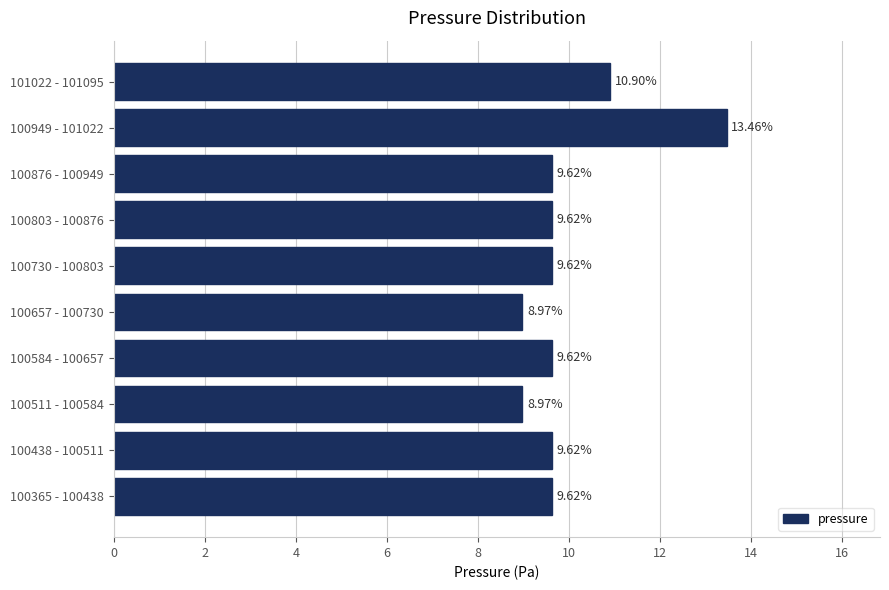

What is the sum of the values at 100511 - 100584 and 100365 - 100438?

18.6